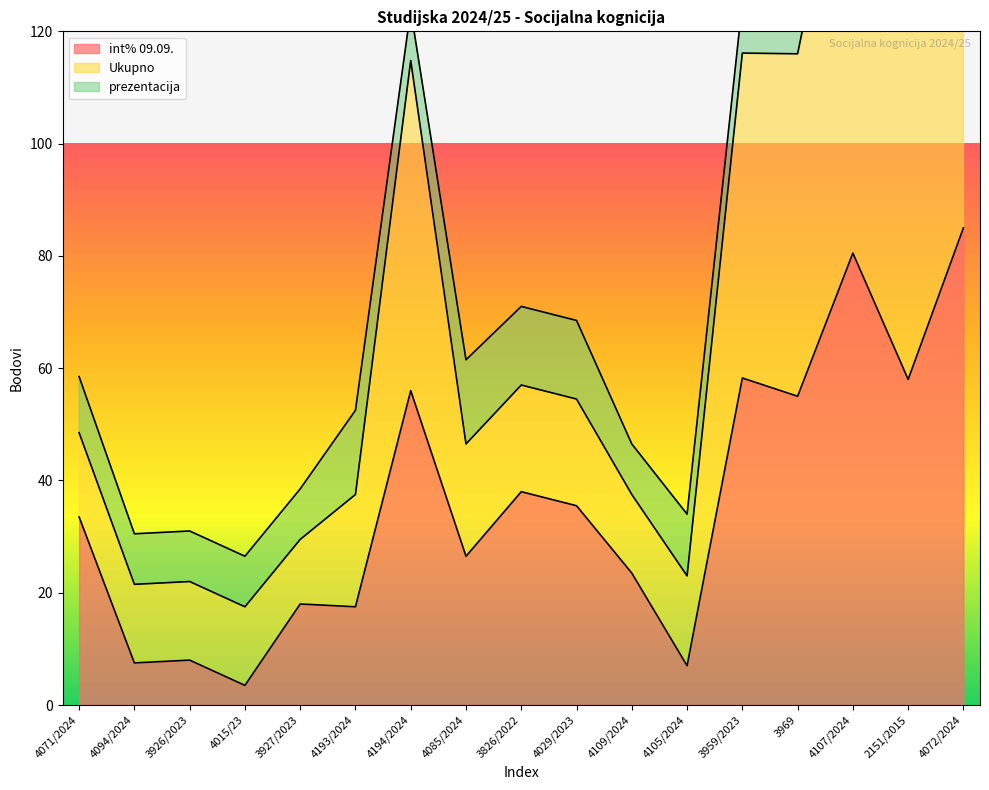

Rank the categories by int% 09.09. value from highest to lowest.

4072/2024, 4107/2024, 3959/2023, 2151/2015, 4194/2024, 3969, 3826/2022, 4029/2023, 4071/2024, 4085/2024, 4109/2024, 3927/2023, 4193/2024, 3926/2023, 4094/2024, 4105/2024, 4015/23